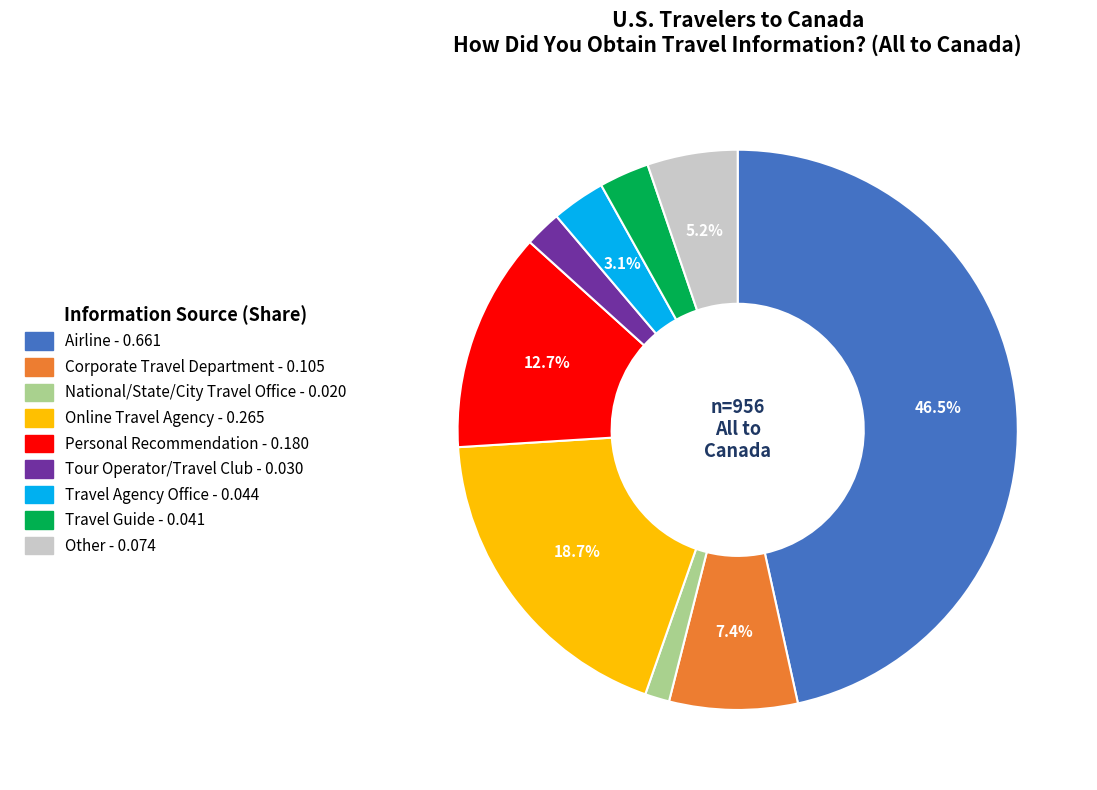

How many segments does this pie chart have?

9